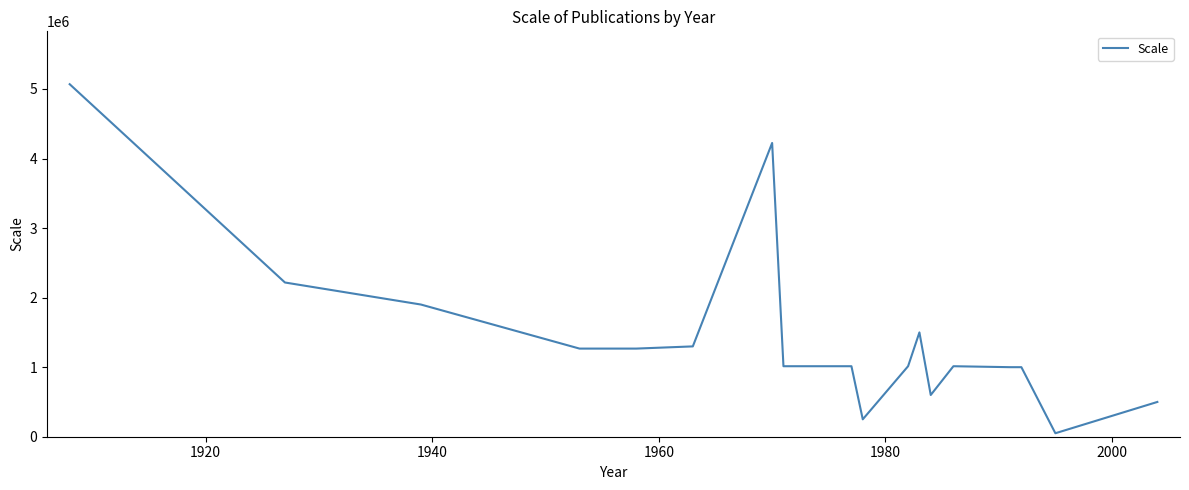

What is the maximum value shown in the chart?

5068800